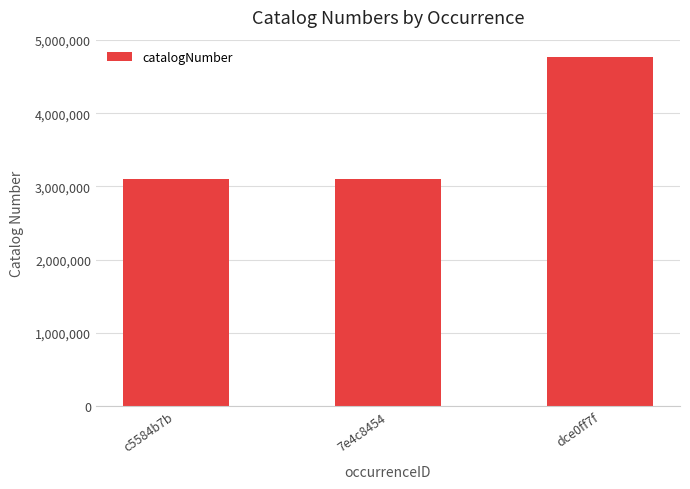

What position from the right is c5584b7b?

3